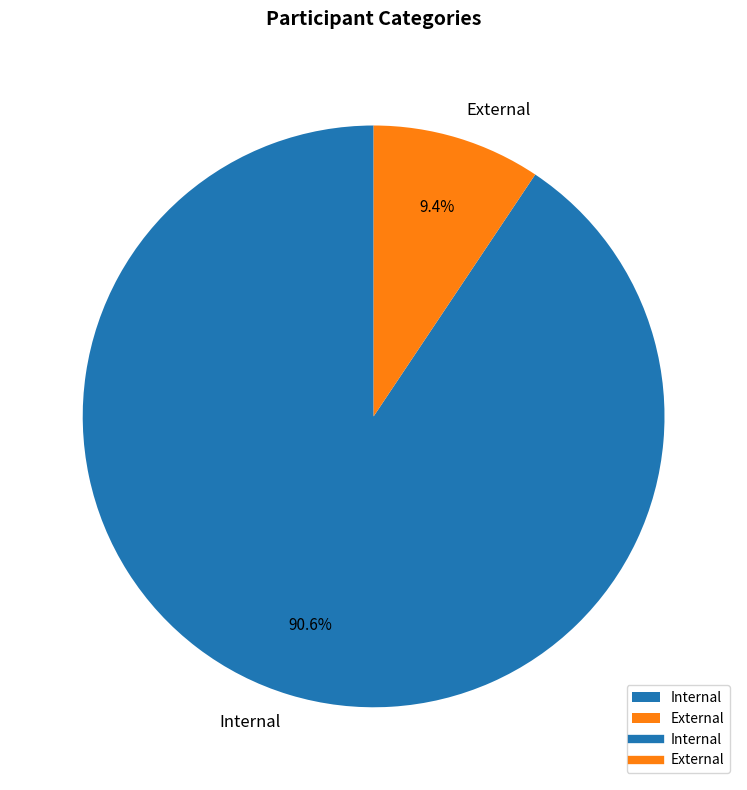

To the nearest percent, what is the difference between the largest and smallest slice percentages?

81%